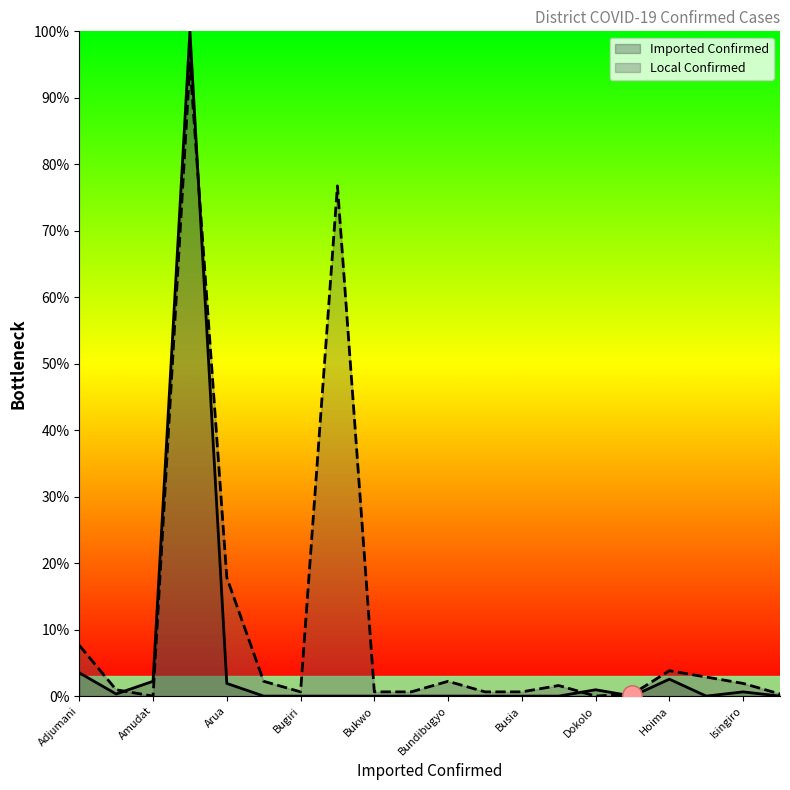

At which category does Imported Confirmed reach its first local valley?

Amolatar